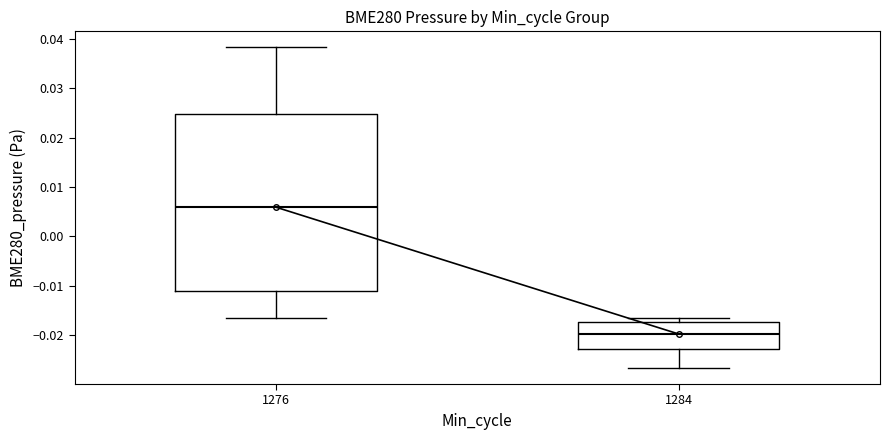

Which box has the highest median line?

1276